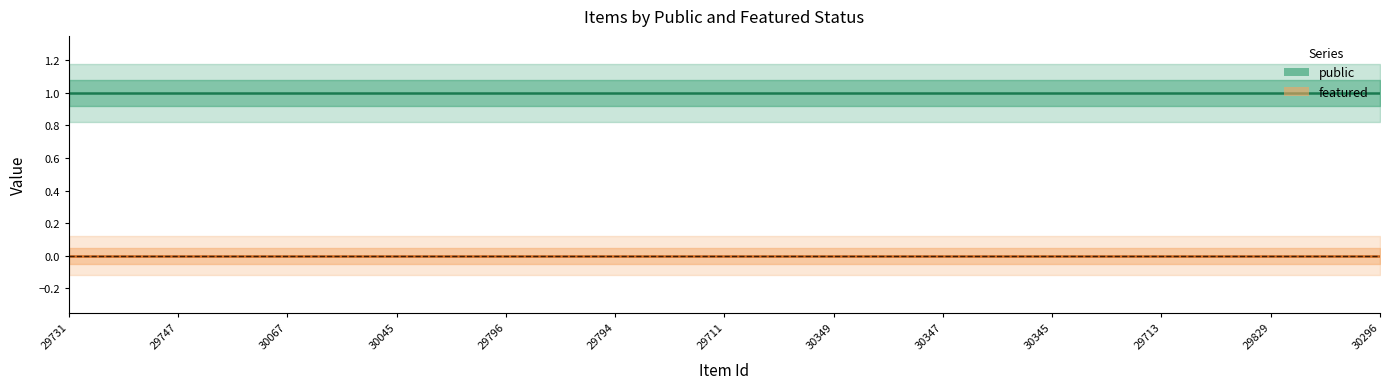

True or false: featured has a value of 0 at 30067.

True